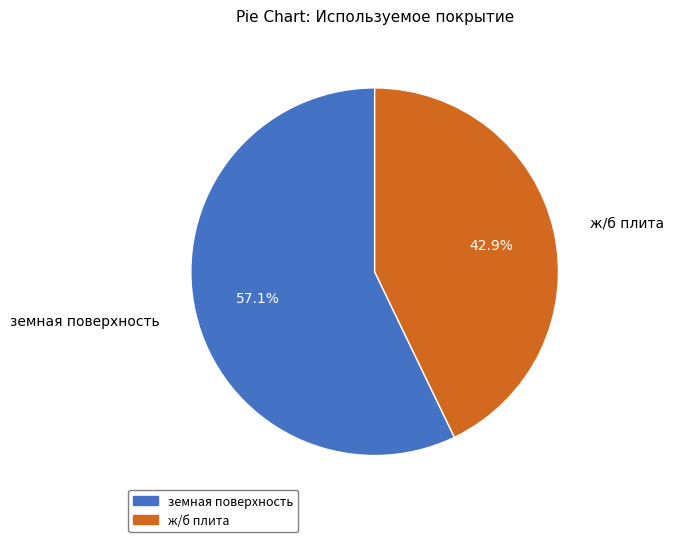

Combined, do ж/б плита and земная поверхность account for over 50%?

Yes